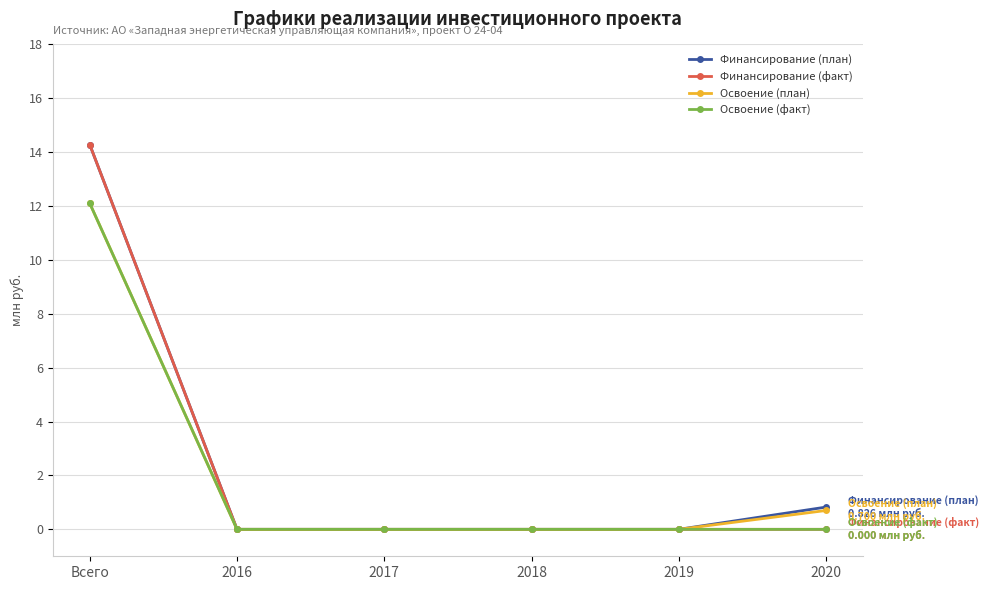

True or false: Финансирование (план) has more than 1 interior local peaks.

False